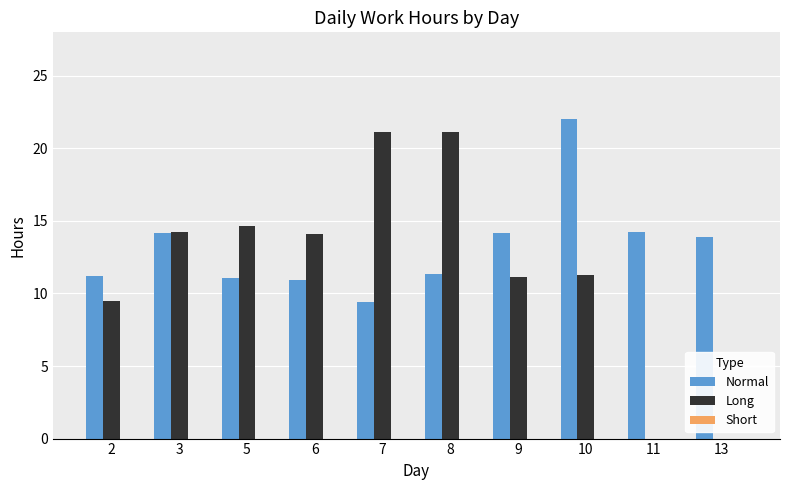

Which series has the largest total across all categories?

Normal